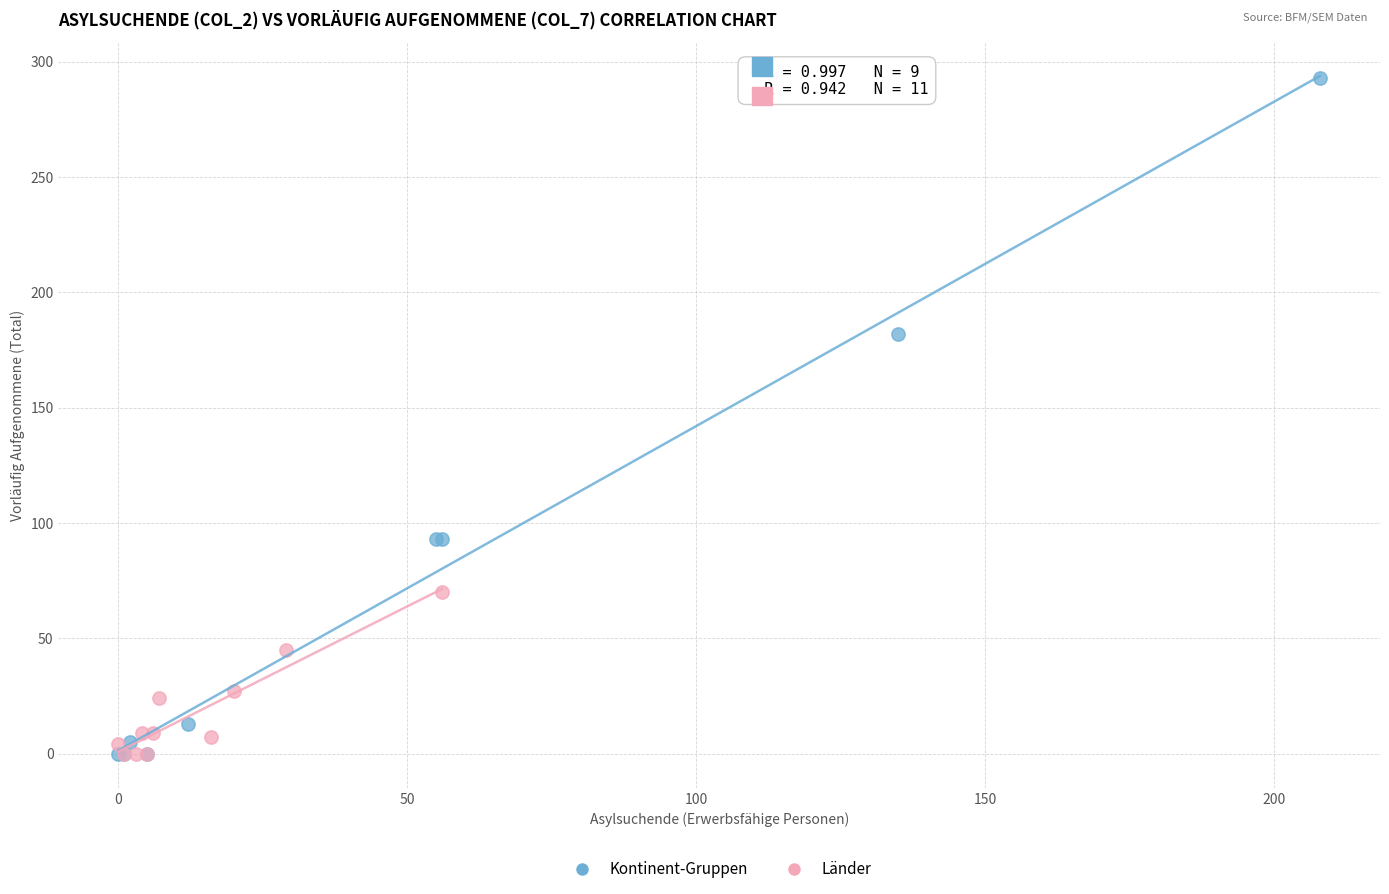

Which series has the widest spread of Y values?

Kontinent-Gruppen